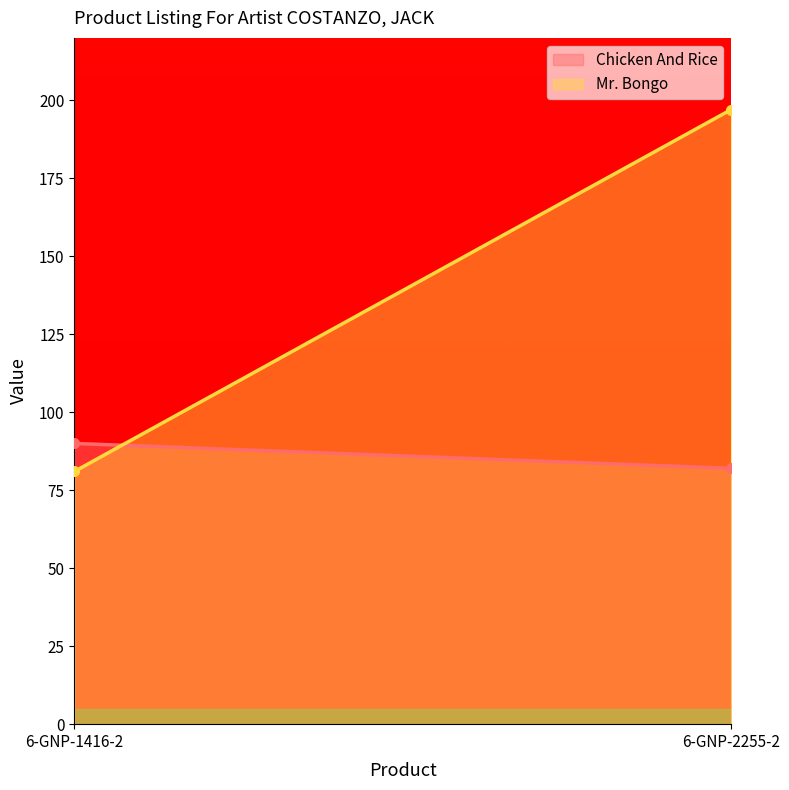

At which label does Mr. Bongo reach its peak?

6-GNP-2255-2